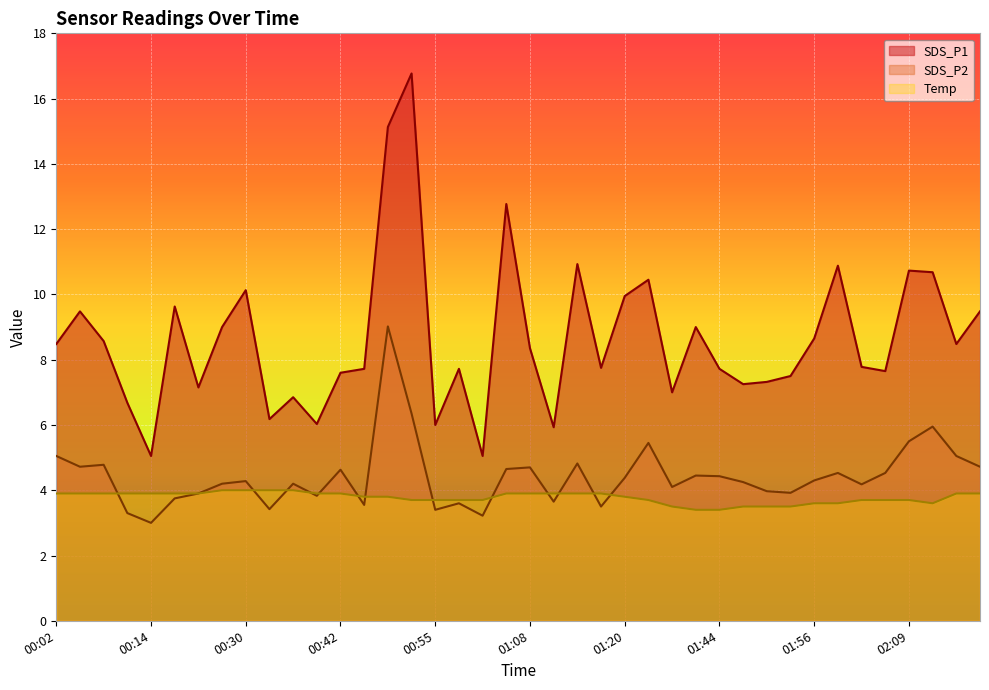

What is the greatest value displayed?

16.8